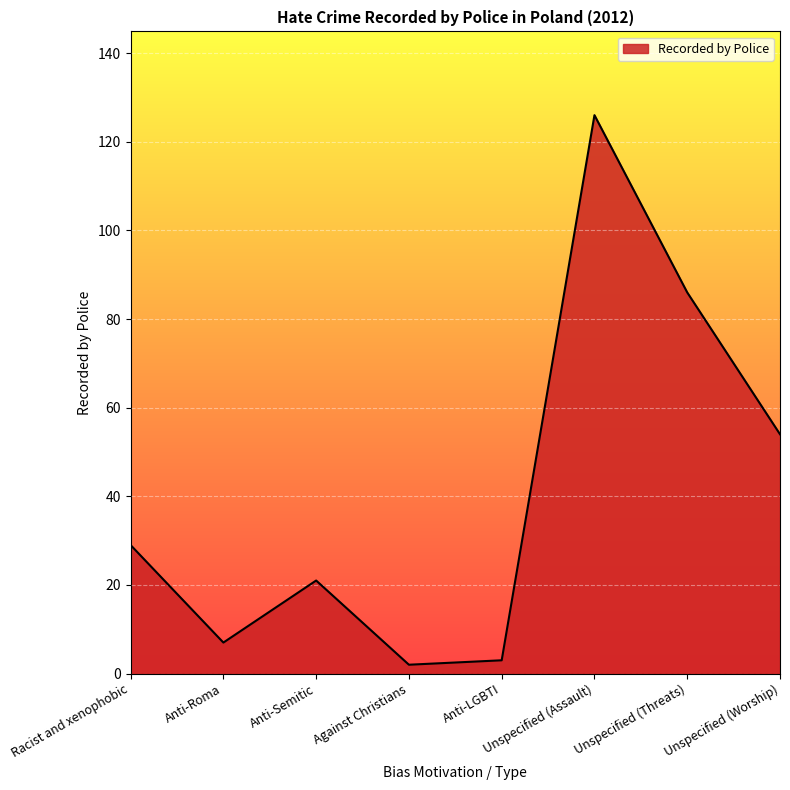

What value does the data have at Unspecified (Threats)?

86